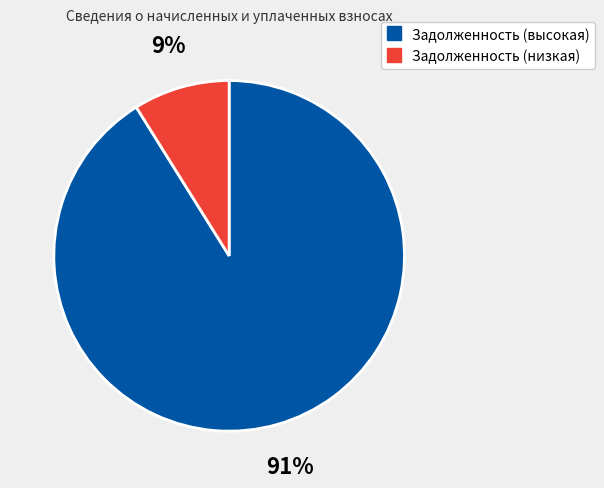

To the nearest percent, what is the difference between the largest and smallest slice percentages?

82%